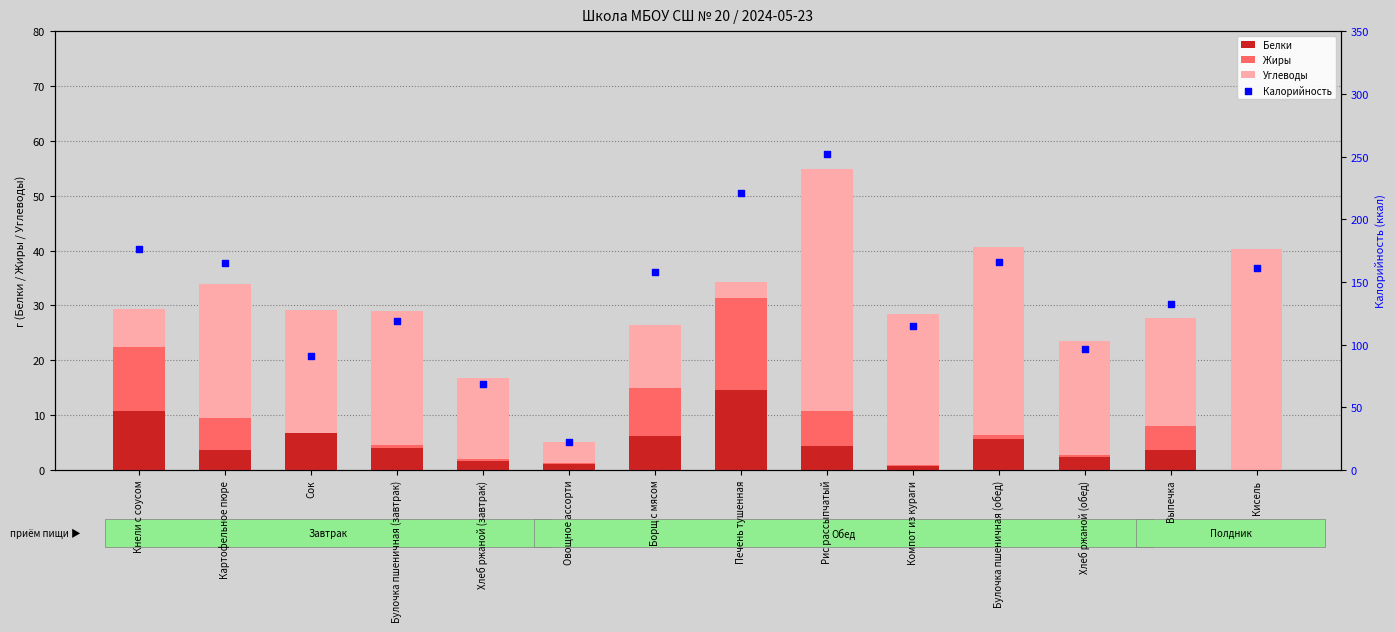

Is the value of Калорийность at Овощное ассорти greater than the value of Белки at Борщ с мясом?

Yes